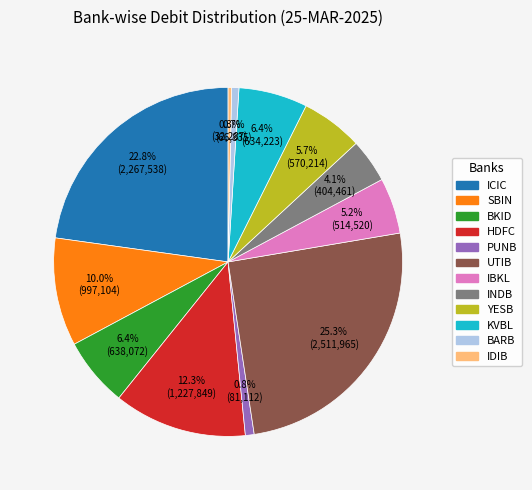

Does any single category account for the majority?

No